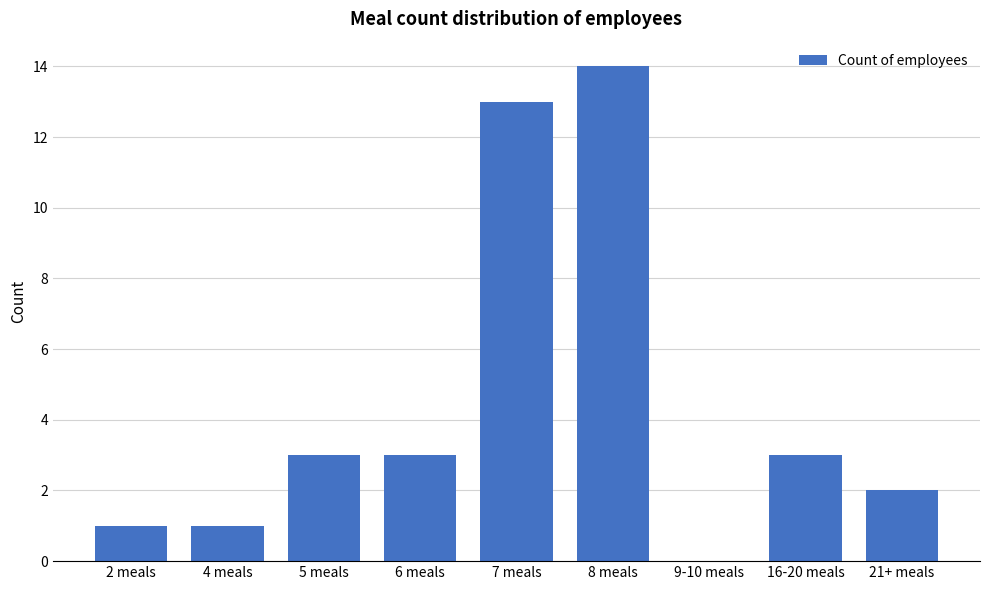

What is the maximum value shown in the chart?

14